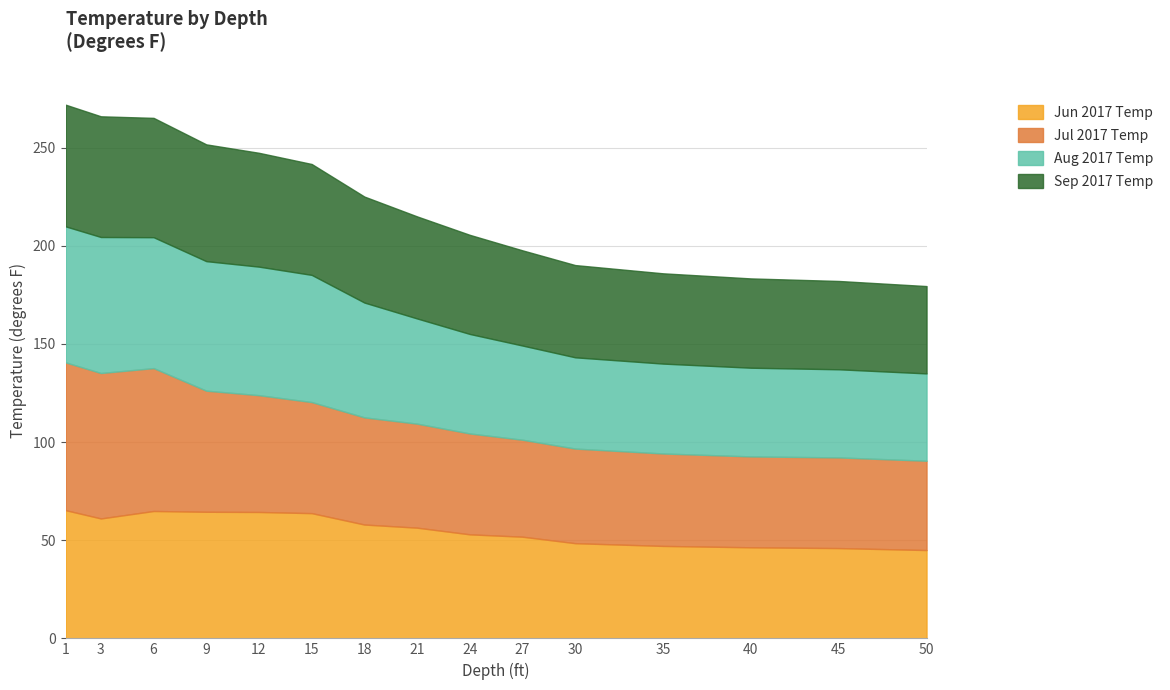

How many lines are shown in the chart?

4